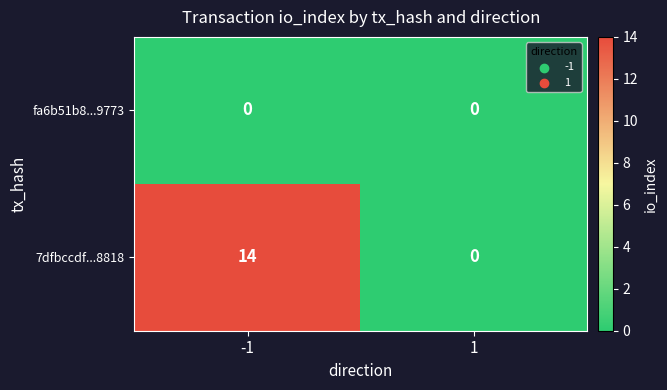

Rank the series by their average value, from highest to lowest.

7dfbccdf...8818, fa6b51b8...9773